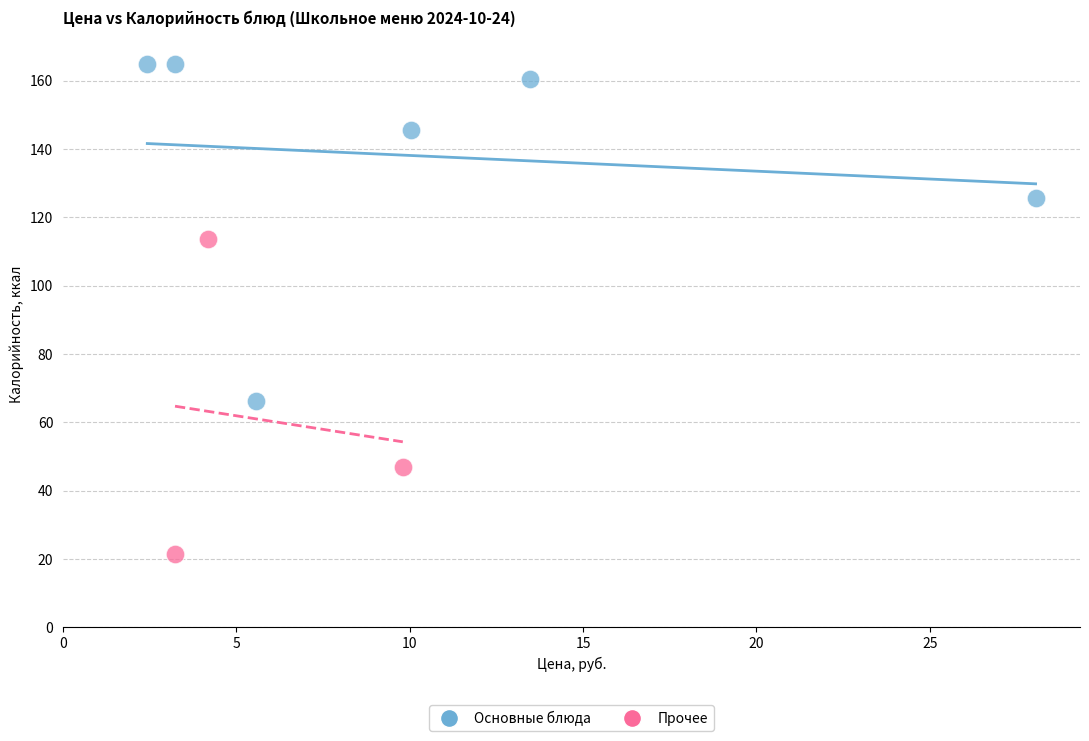

What are all the series names shown in the legend?

Основные блюда, Прочее